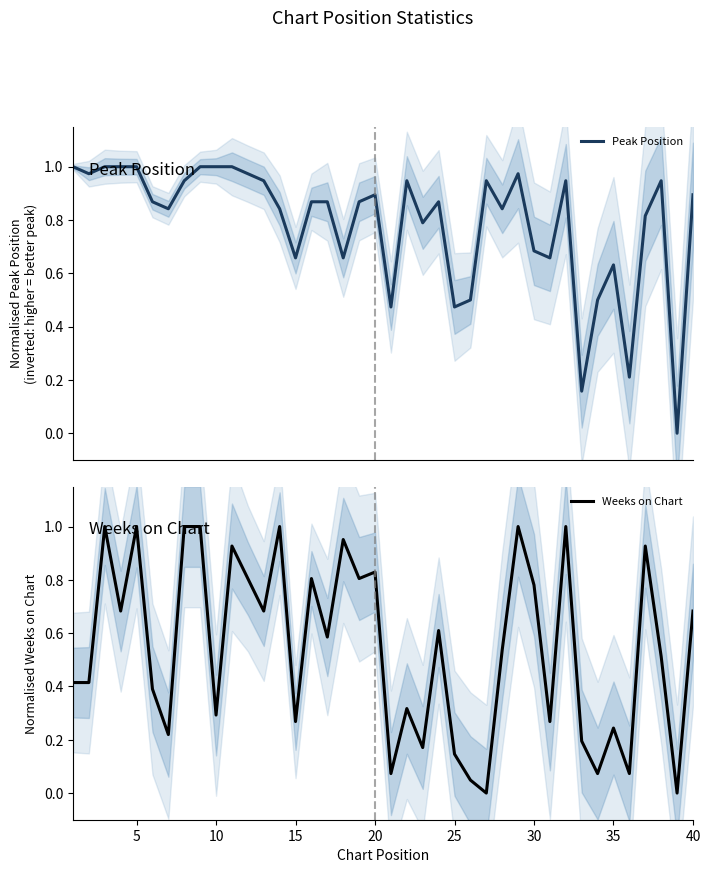

After their last crossing, which series has the higher values: Weeks on Chart or Peak Position?

Peak Position